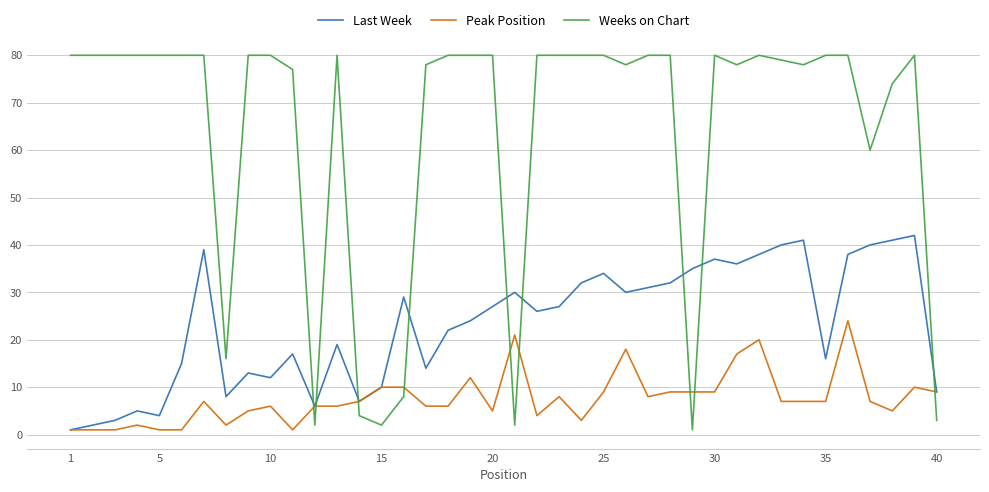

Which series has the widest spread of values?

Weeks on Chart